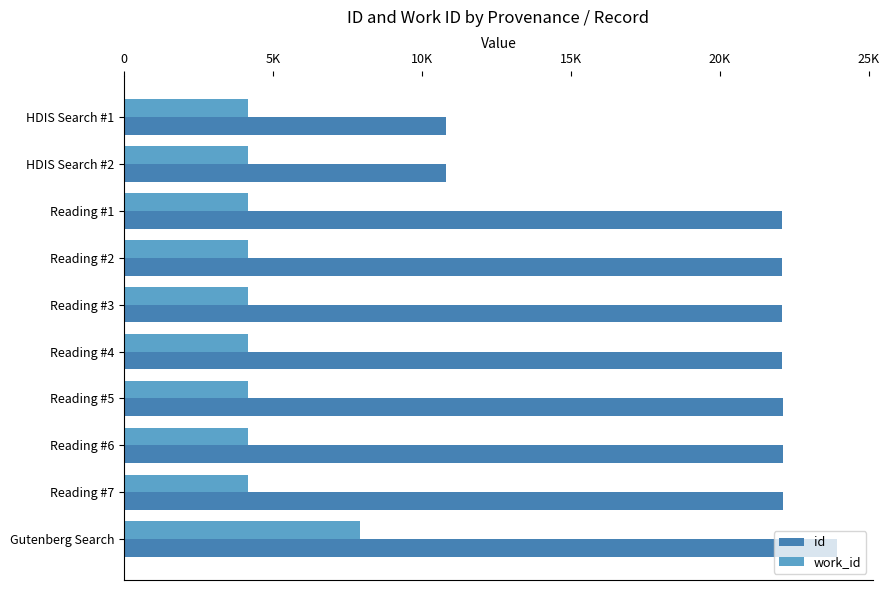

At how many categories does at least one series exceed 16531?

8